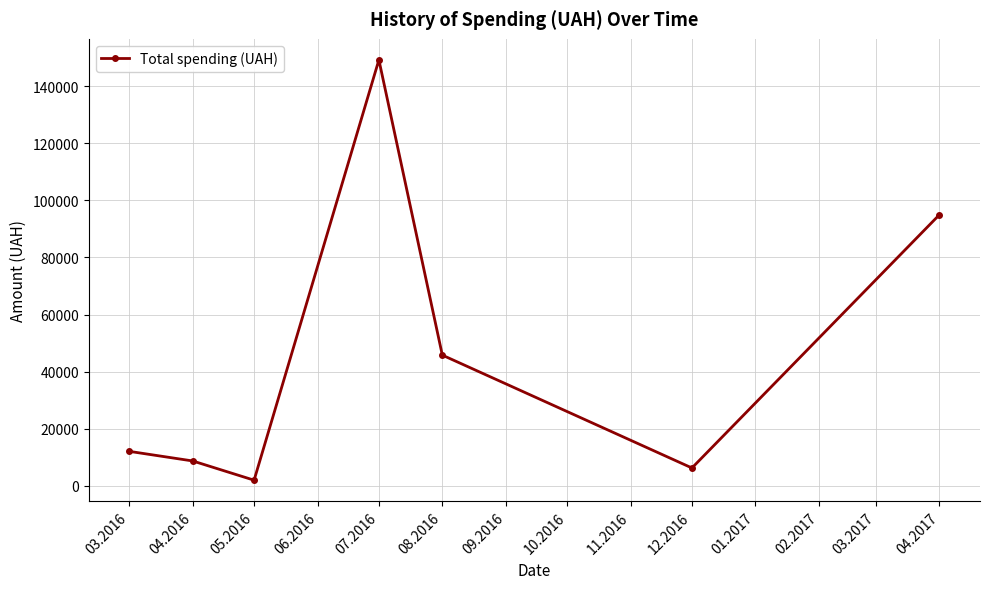

Where is the first local minimum?

05.2016